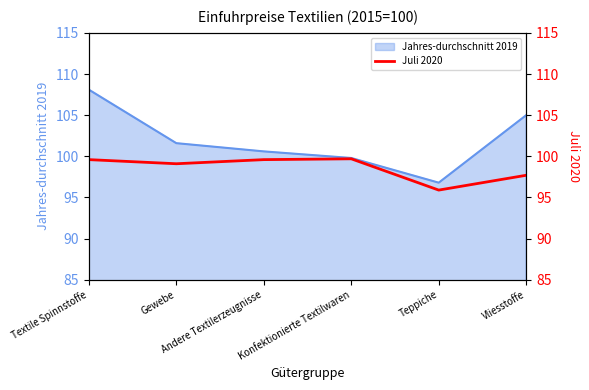

What is the lowest value of the Jahres-durchschnitt 2019 series?

96.8